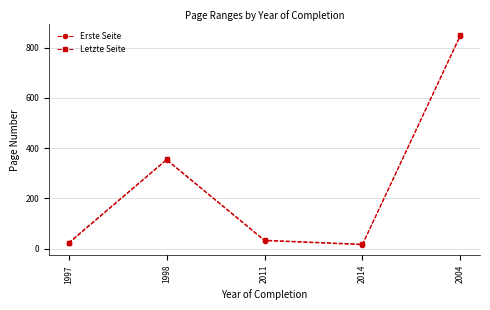

What is the total value across all series at 1998?

708